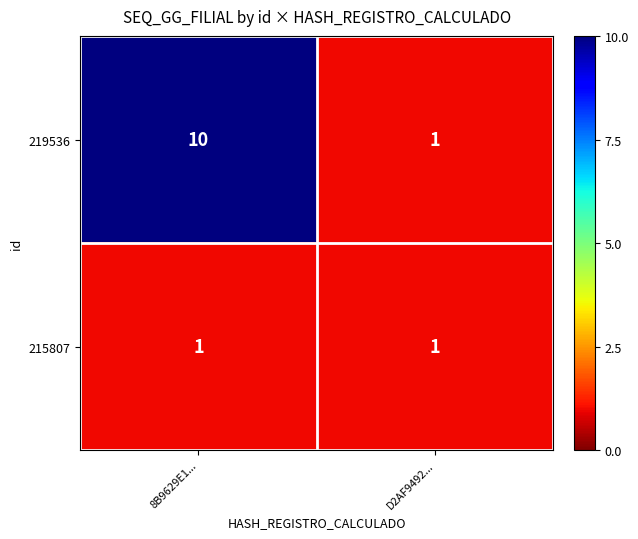

Where is 219536 nearest to the value 5?

D2AF9492...